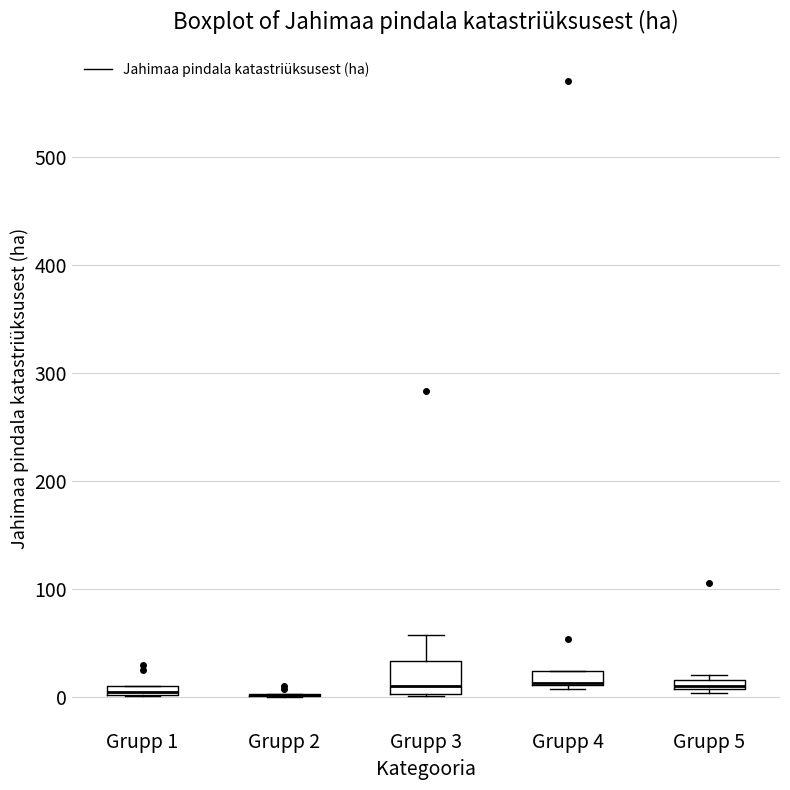

Where is the upper edge of the box for Grupp 4 on the y-axis? The values are not printed on the chart, so give them approximately, as read against the axis.

20